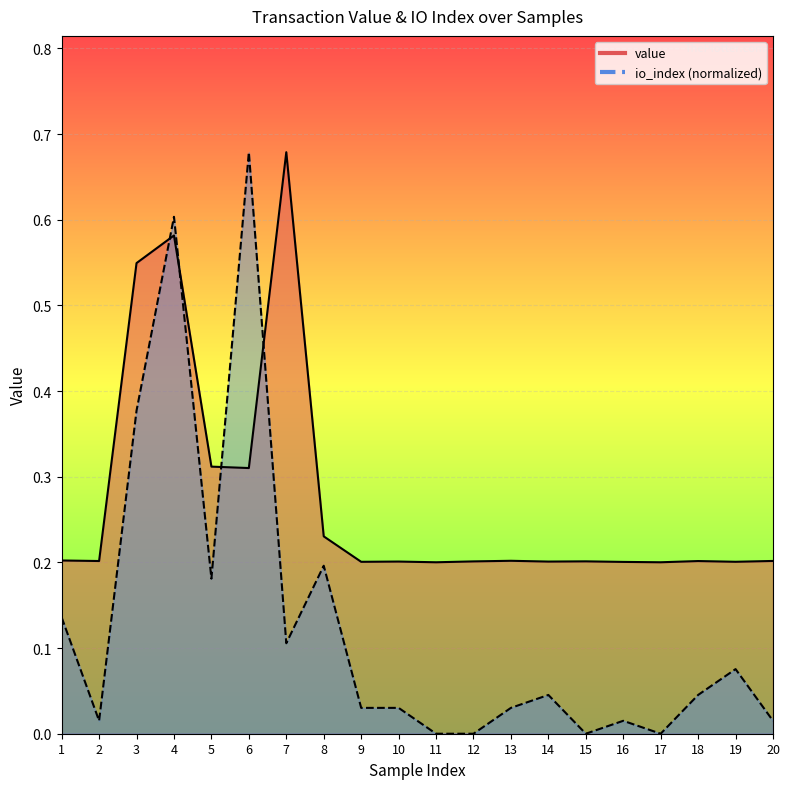

Where do value and io_index first cross each other?

3 and 4